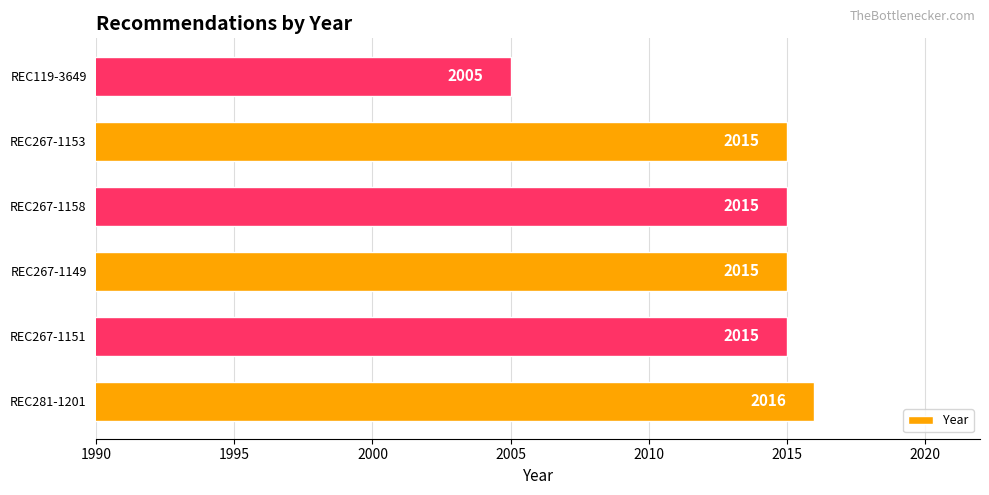

What is the difference between the values at REC267-1151 and REC119-3649?

10